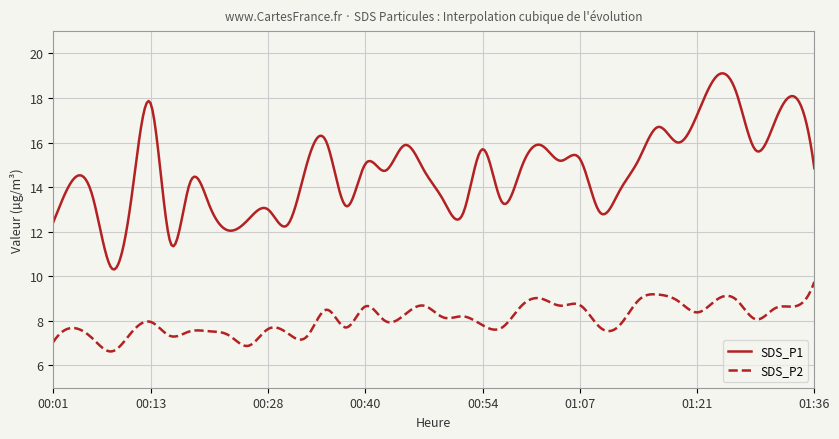

List the series in order of their peak value, lowest first.

SDS_P2, SDS_P1